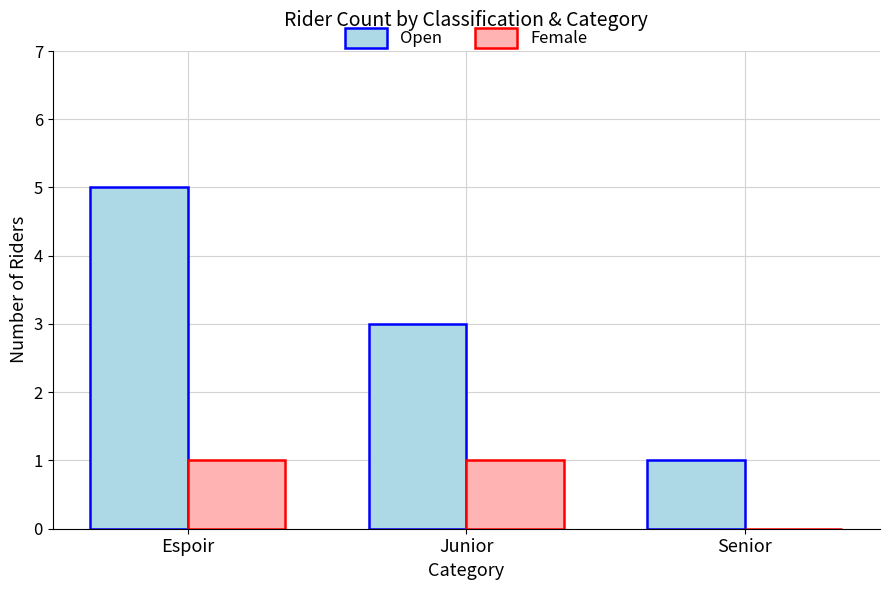

At which category is the sum across all series the highest?

Espoir